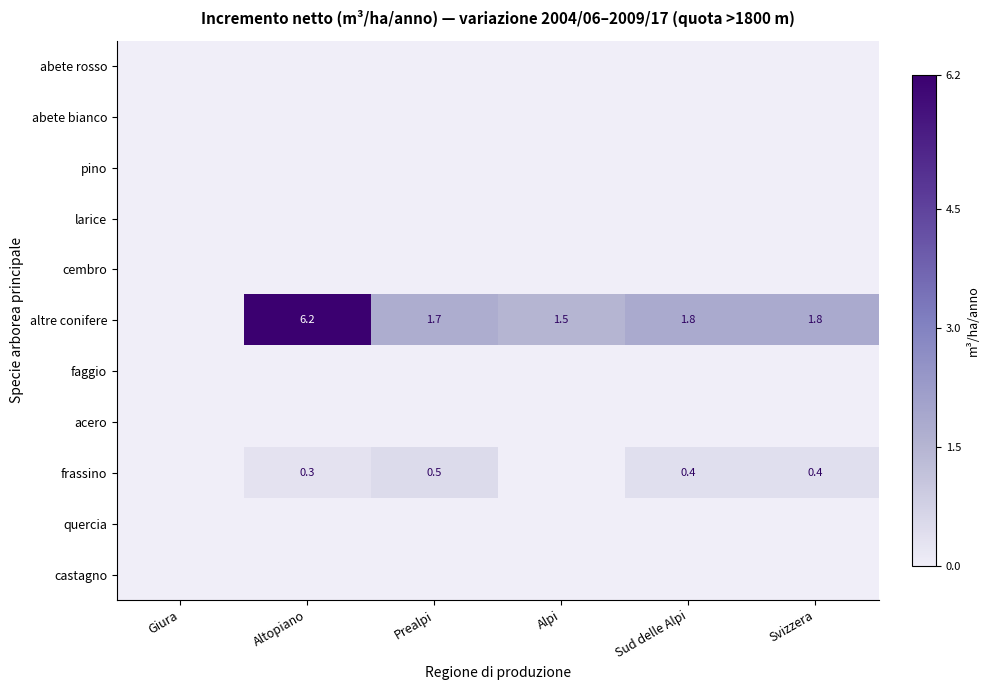

How many data points does each series have?

6